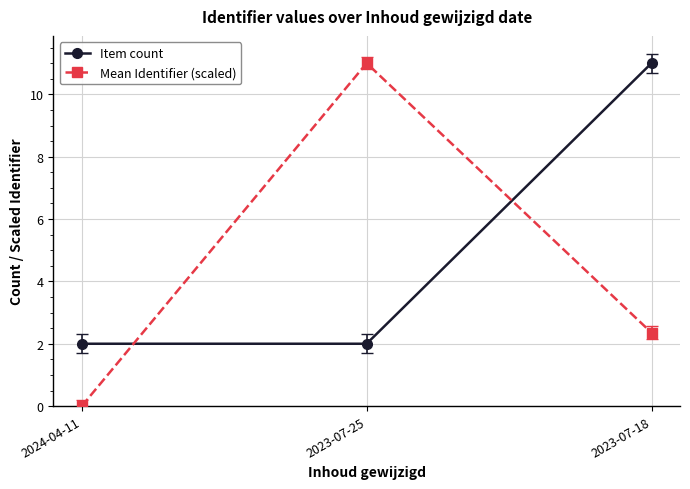

Which category has the lowest value in the Mean Identifier (scaled) series?

2024-04-11